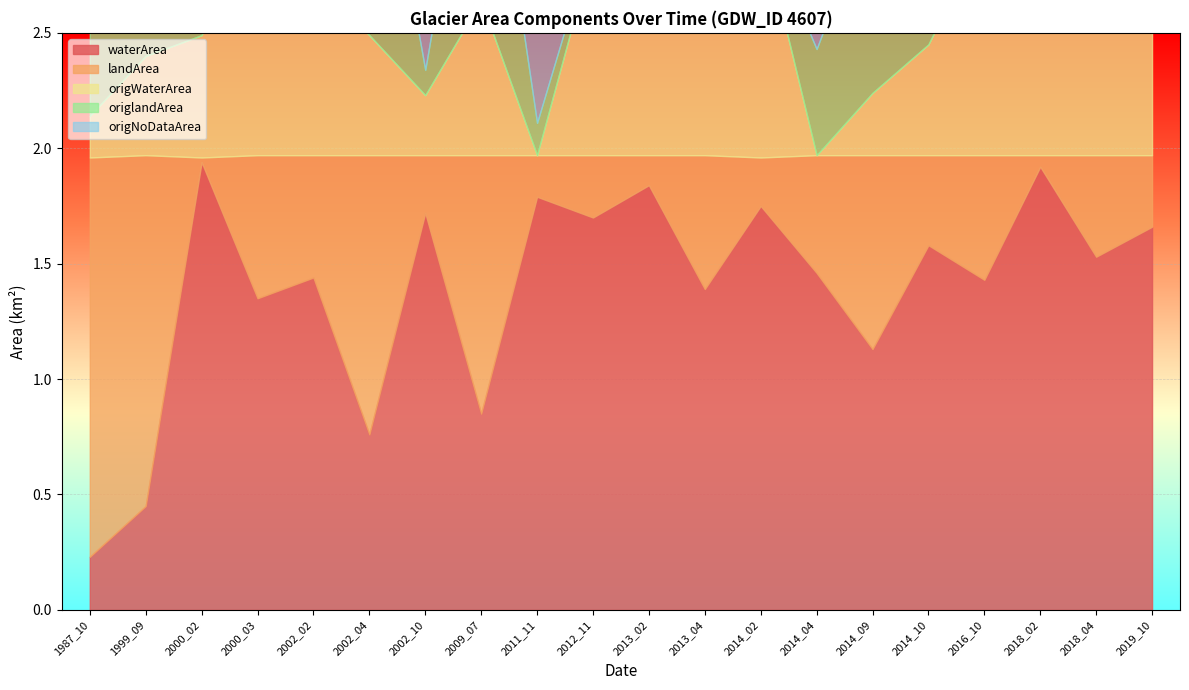

Does the chart display data point markers on the line(s)?

No